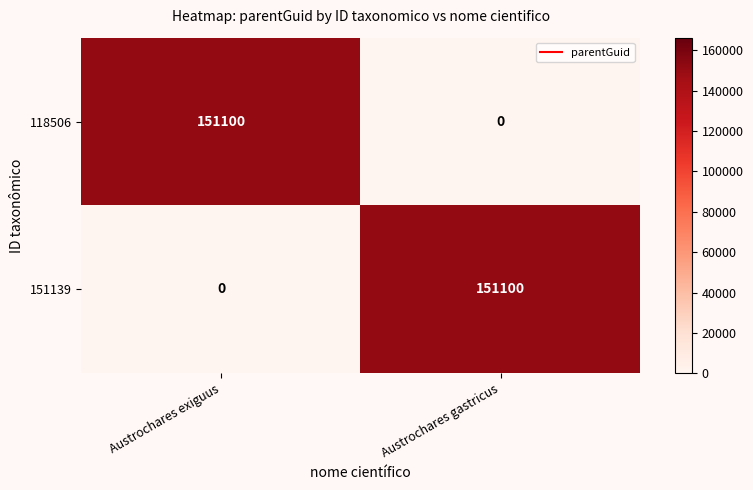

How many series are shown in this chart?

2